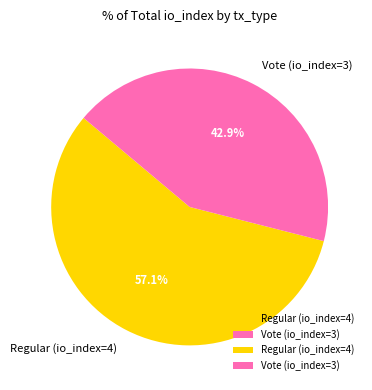

Is there a majority slice in this chart?

Yes